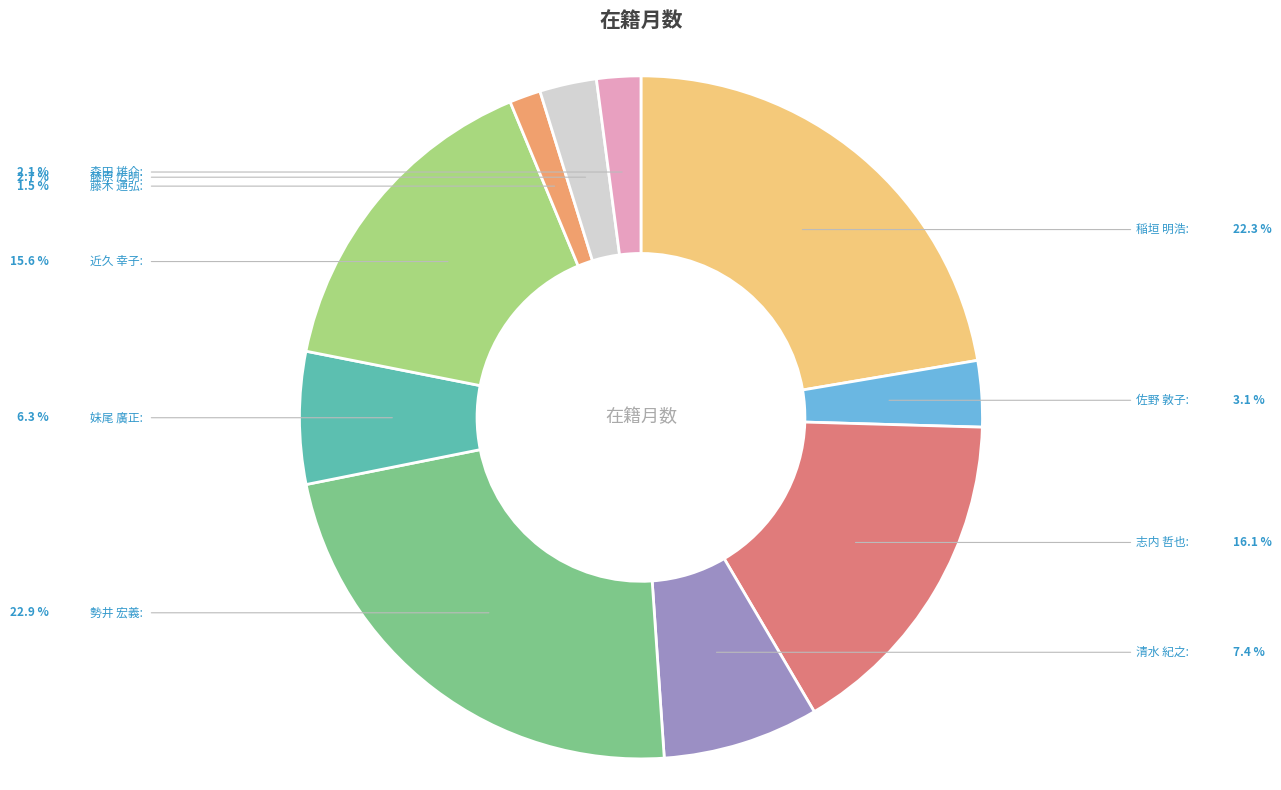

The 清水 紀之 slice represents 1% of the pie. True or false?

False